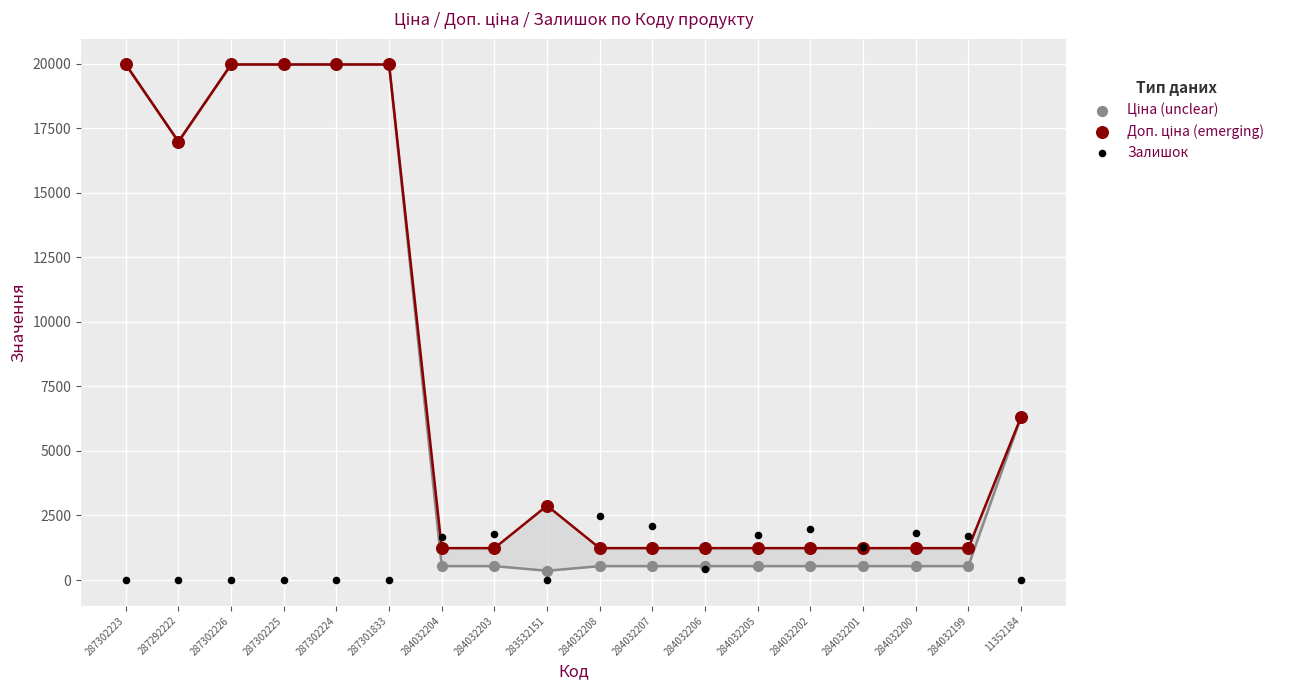

What are all the series names shown in the legend?

Ціна (unclear), Доп. ціна (emerging), Залишок